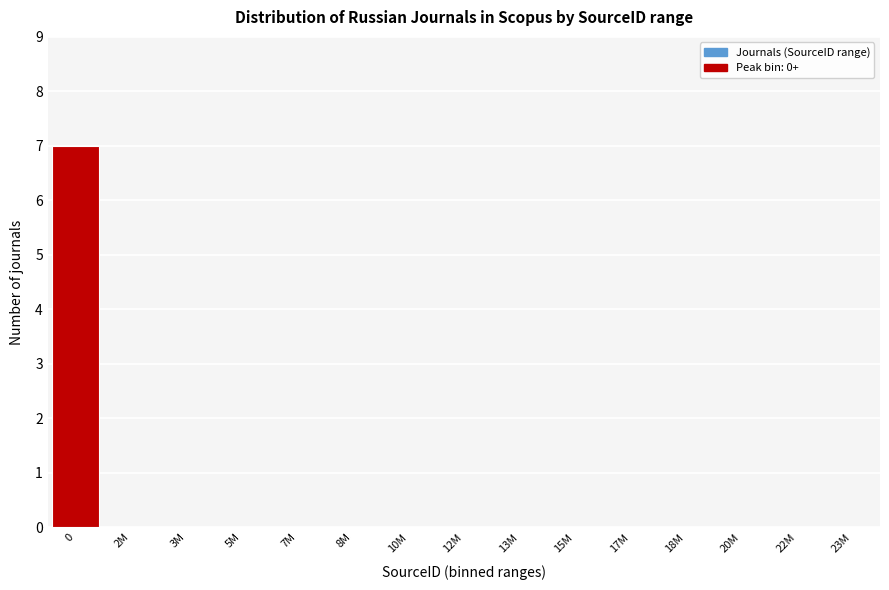

Reading left to right, list all the values displayed in this chart.

0=7	2M=0	3M=0	5M=0	7M=0	8M=0	10M=0	12M=0	13M=0	15M=0	17M=0	18M=0	20M=0	22M=0	23M=0